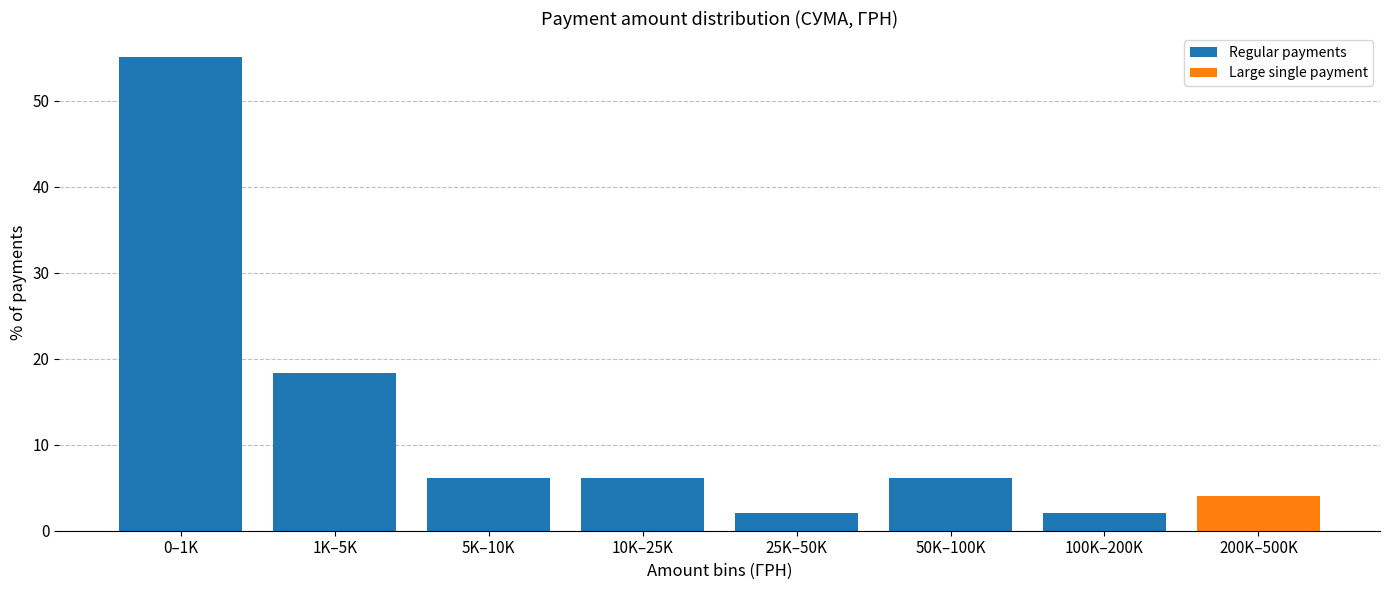

Reading left to right, transcribe all the data shown in this chart.

0–1K=55.1	1K–5K=18.4	5K–10K=6.1	10K–25K=6.1	25K–50K=2.0	50K–100K=6.1	100K–200K=2.0	200K–500K=4.1